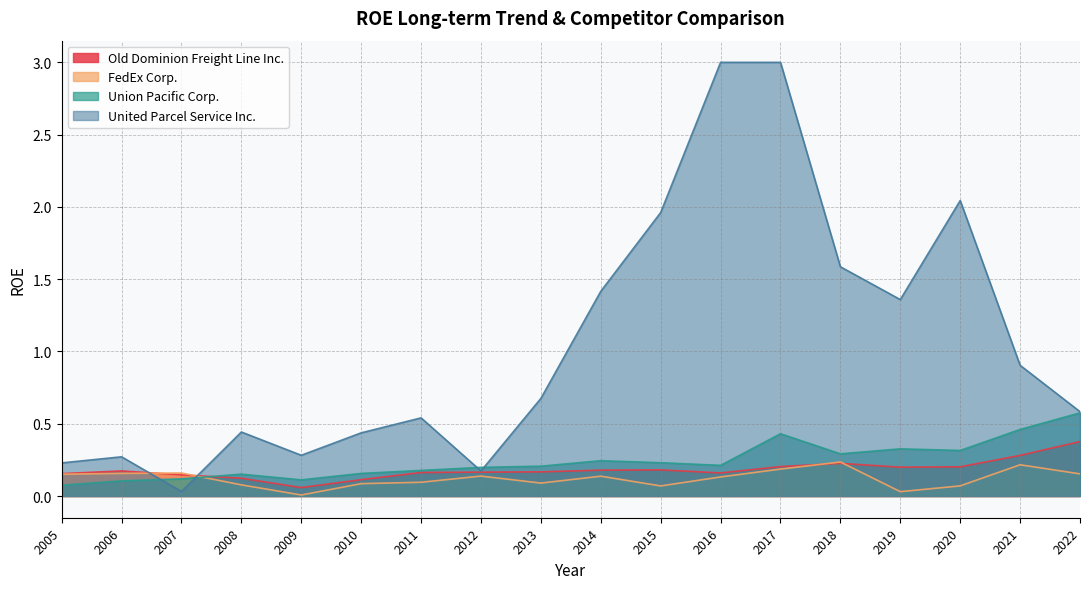

True or false: FedEx Corp. has more than 0 interior local peaks.

True